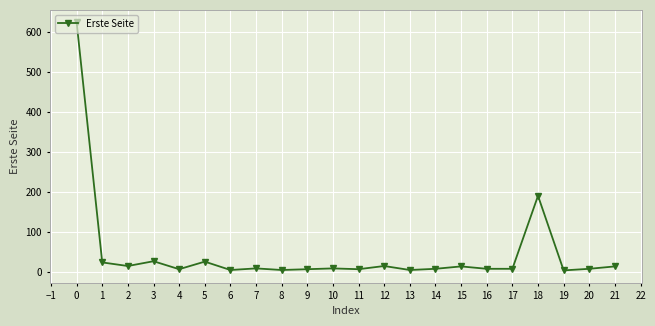

What is the difference between the maximum and second lowest values?

621